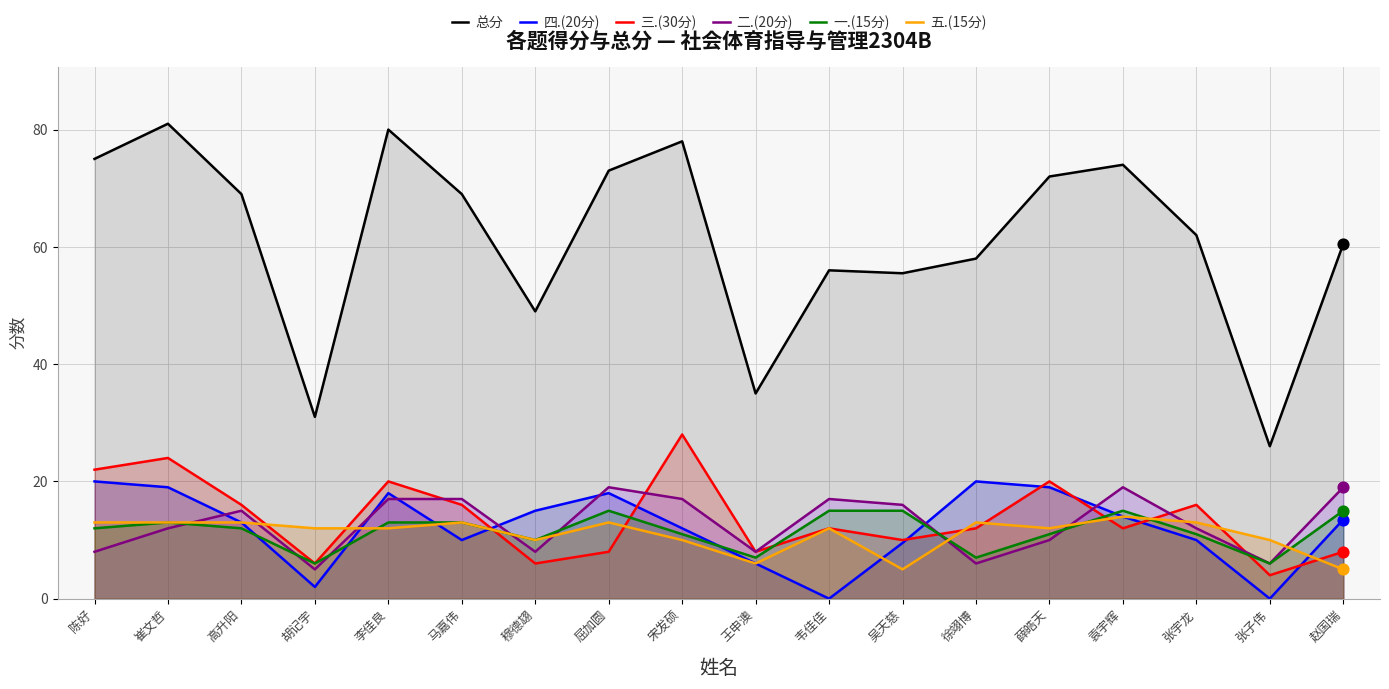

Which series has the widest spread of Y values?

总分